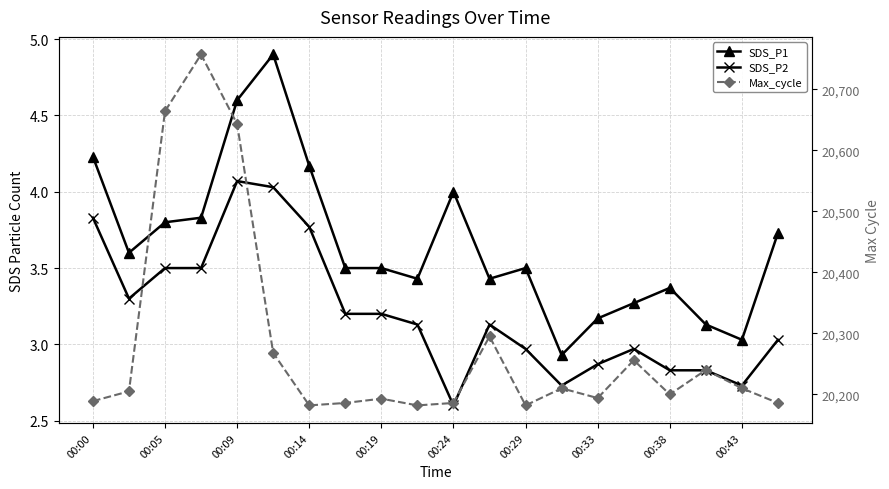

True or false: Max_cycle and SDS_P1 cross at least once.

False